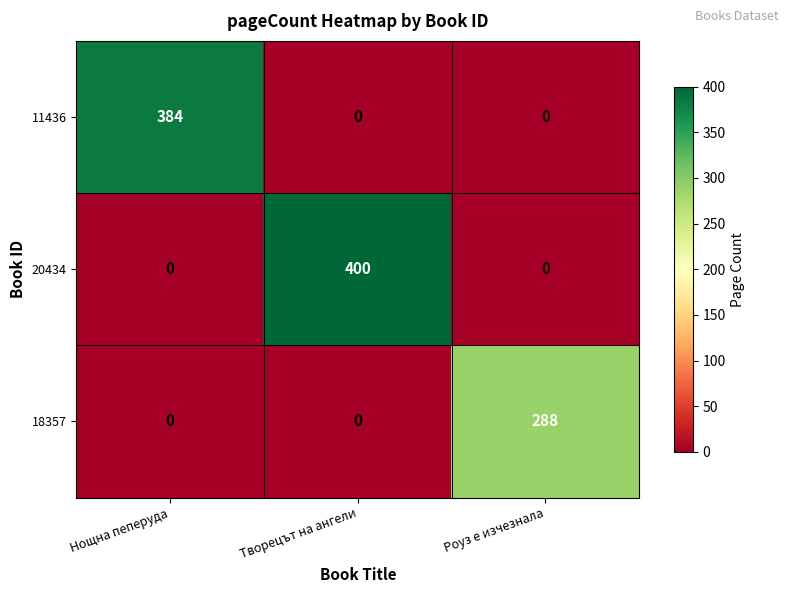

Which series changed the most between Нощна пеперуда and Творецът на ангели?

20434